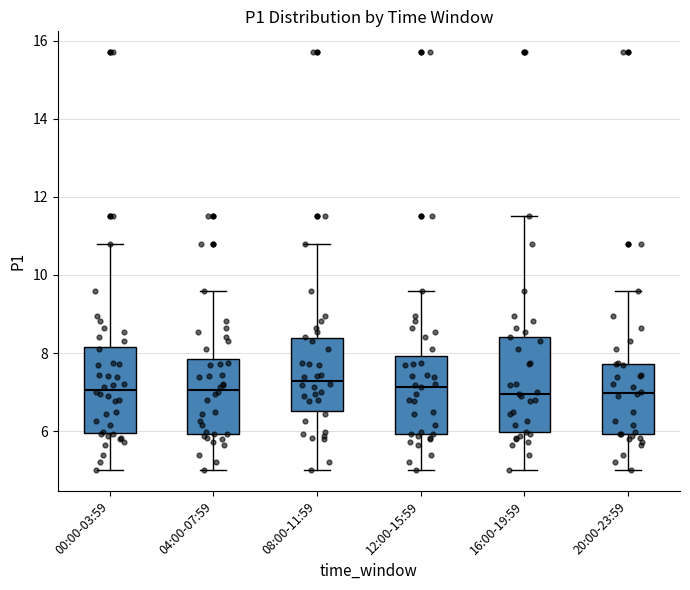

Reading left to right, read every box against the y-axis: the position of its median line, the range the box covers, and the ends of its whiskers. The values are not printed on the chart, so give them approximately, as read against the axis.

00:00-03:59: median 7.0, box 6.0 to 8.2, whiskers 5.0 to 10.8
04:00-07:59: median 7.0, box 6.0 to 7.8, whiskers 5.0 to 9.6
08:00-11:59: median 7.2, box 6.6 to 8.4, whiskers 5.0 to 10.8
12:00-15:59: median 7.2, box 6.0 to 8.0, whiskers 5.0 to 9.6
16:00-19:59: median 7.0, box 6.0 to 8.4, whiskers 5.0 to 11.6
20:00-23:59: median 7.0, box 6.0 to 7.8, whiskers 5.0 to 9.6